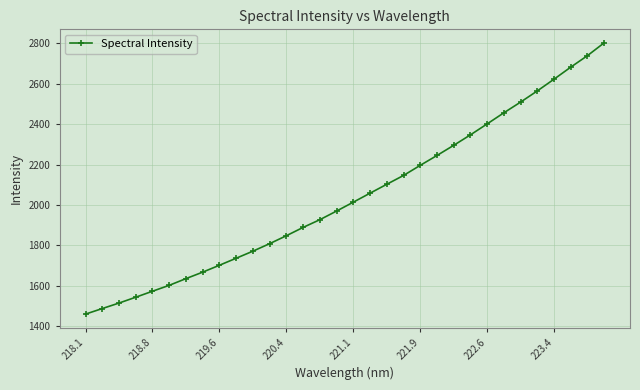

What is the difference between the maximum and minimum values?

1341.8